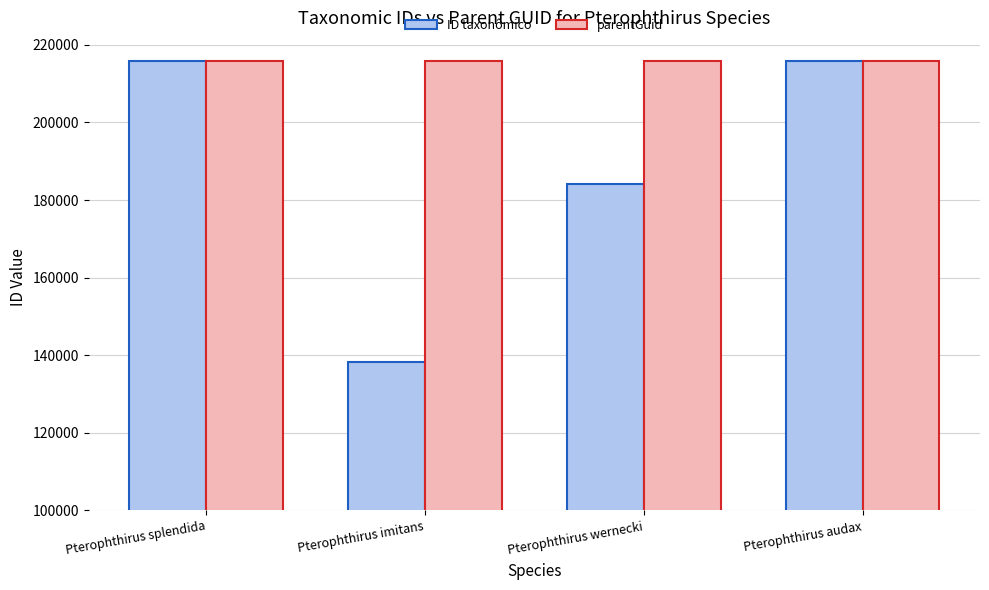

What is the greatest value displayed?

215750